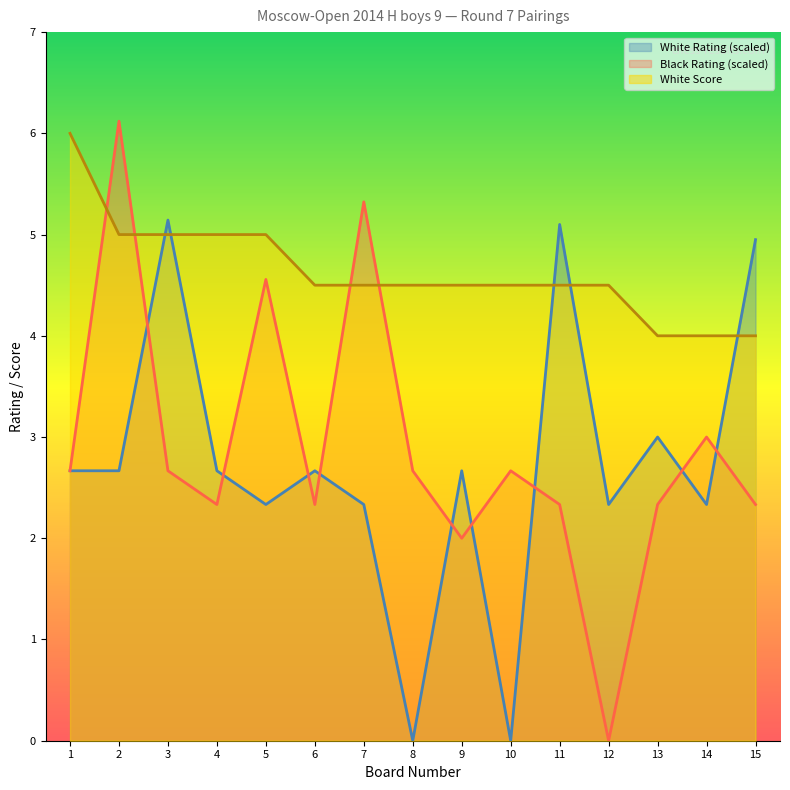

Which series has the largest total across all categories?

White Score